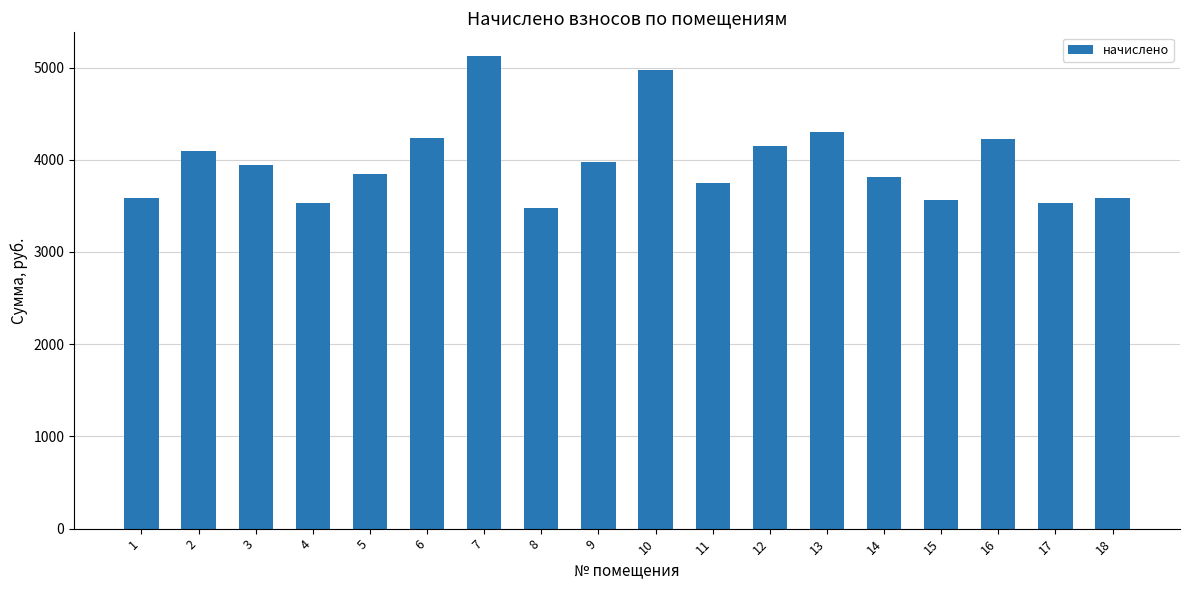

What is the smallest value displayed?

3477.6